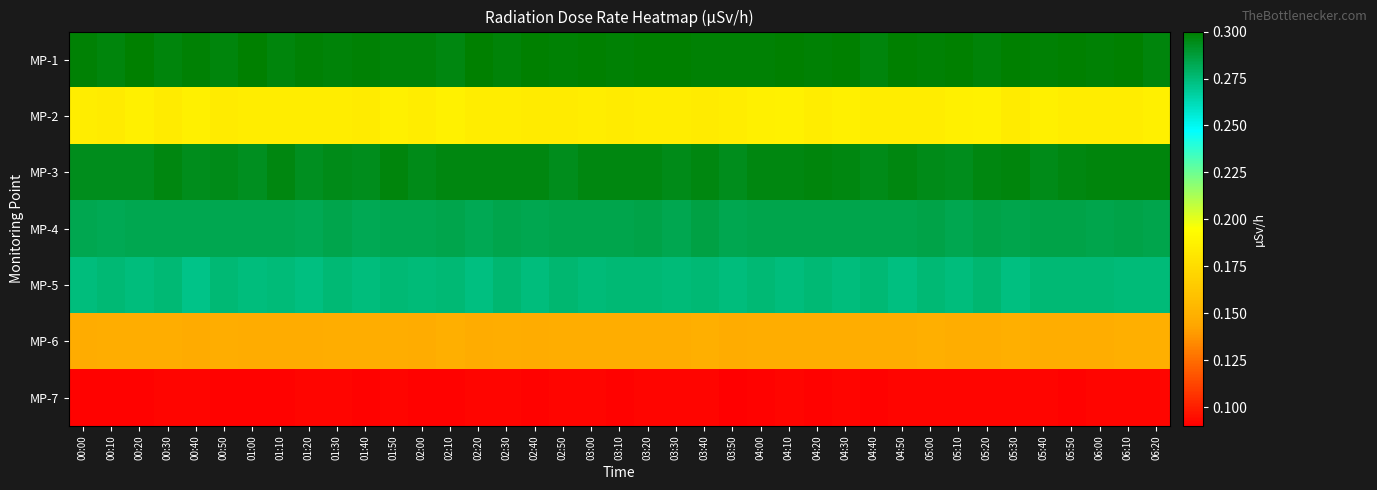

Reading right to left, extract all data points from this chart.

MP-1: 06:20=0.3	06:10=0.3	06:00=0.3	05:50=0.3	05:40=0.3	05:30=0.3	05:20=0.3	05:10=0.3	05:00=0.3	04:50=0.3	04:40=0.3	04:30=0.3	04:20=0.3	04:10=0.3	04:00=0.3	03:50=0.3	03:40=0.3	03:30=0.3	03:20=0.3	03:10=0.3	03:00=0.3	02:50=0.3	02:40=0.3	02:30=0.3	02:20=0.3	02:10=0.3	02:00=0.3	01:50=0.3	01:40=0.3	01:30=0.3	01:20=0.3	01:10=0.3	01:00=0.3	00:50=0.3	00:40=0.3	00:30=0.3	00:20=0.3	00:10=0.3	00:00=0.3
MP-2: 06:20=0.2	06:10=0.2	06:00=0.2	05:50=0.2	05:40=0.2	05:30=0.2	05:20=0.2	05:10=0.2	05:00=0.2	04:50=0.2	04:40=0.2	04:30=0.2	04:20=0.2	04:10=0.2	04:00=0.2	03:50=0.2	03:40=0.2	03:30=0.2	03:20=0.2	03:10=0.2	03:00=0.2	02:50=0.2	02:40=0.2	02:30=0.2	02:20=0.2	02:10=0.2	02:00=0.2	01:50=0.2	01:40=0.2	01:30=0.2	01:20=0.2	01:10=0.2	01:00=0.2	00:50=0.2	00:40=0.2	00:30=0.2	00:20=0.2	00:10=0.2	00:00=0.2
MP-3: 06:20=0.3	06:10=0.3	06:00=0.3	05:50=0.3	05:40=0.3	05:30=0.3	05:20=0.3	05:10=0.3	05:00=0.3	04:50=0.3	04:40=0.3	04:30=0.3	04:20=0.3	04:10=0.3	04:00=0.3	03:50=0.3	03:40=0.3	03:30=0.3	03:20=0.3	03:10=0.3	03:00=0.3	02:50=0.3	02:40=0.3	02:30=0.3	02:20=0.3	02:10=0.3	02:00=0.3	01:50=0.3	01:40=0.3	01:30=0.3	01:20=0.3	01:10=0.3	01:00=0.3	00:50=0.3	00:40=0.3	00:30=0.3	00:20=0.3	00:10=0.3	00:00=0.3
MP-4: 06:20=0.3	06:10=0.3	06:00=0.3	05:50=0.3	05:40=0.3	05:30=0.3	05:20=0.3	05:10=0.3	05:00=0.3	04:50=0.3	04:40=0.3	04:30=0.3	04:20=0.3	04:10=0.3	04:00=0.3	03:50=0.3	03:40=0.3	03:30=0.3	03:20=0.3	03:10=0.3	03:00=0.3	02:50=0.3	02:40=0.3	02:30=0.3	02:20=0.3	02:10=0.3	02:00=0.3	01:50=0.3	01:40=0.3	01:30=0.3	01:20=0.3	01:10=0.3	01:00=0.3	00:50=0.3	00:40=0.3	00:30=0.3	00:20=0.3	00:10=0.3	00:00=0.3
MP-5: 06:20=0.3	06:10=0.3	06:00=0.3	05:50=0.3	05:40=0.3	05:30=0.3	05:20=0.3	05:10=0.3	05:00=0.3	04:50=0.3	04:40=0.3	04:30=0.3	04:20=0.3	04:10=0.3	04:00=0.3	03:50=0.3	03:40=0.3	03:30=0.3	03:20=0.3	03:10=0.3	03:00=0.3	02:50=0.3	02:40=0.3	02:30=0.3	02:20=0.3	02:10=0.3	02:00=0.3	01:50=0.3	01:40=0.3	01:30=0.3	01:20=0.3	01:10=0.3	01:00=0.3	00:50=0.3	00:40=0.3	00:30=0.3	00:20=0.3	00:10=0.3	00:00=0.3
MP-6: 06:20=0.1	06:10=0.1	06:00=0.1	05:50=0.1	05:40=0.1	05:30=0.1	05:20=0.1	05:10=0.1	05:00=0.1	04:50=0.1	04:40=0.1	04:30=0.1	04:20=0.1	04:10=0.1	04:00=0.1	03:50=0.1	03:40=0.1	03:30=0.1	03:20=0.1	03:10=0.1	03:00=0.1	02:50=0.1	02:40=0.1	02:30=0.1	02:20=0.1	02:10=0.1	02:00=0.1	01:50=0.1	01:40=0.1	01:30=0.1	01:20=0.1	01:10=0.1	01:00=0.1	00:50=0.1	00:40=0.1	00:30=0.1	00:20=0.1	00:10=0.1	00:00=0.1
MP-7: 06:20=0.1	06:10=0.1	06:00=0.1	05:50=0.1	05:40=0.1	05:30=0.1	05:20=0.1	05:10=0.1	05:00=0.1	04:50=0.1	04:40=0.1	04:30=0.1	04:20=0.1	04:10=0.1	04:00=0.1	03:50=0.1	03:40=0.1	03:30=0.1	03:20=0.1	03:10=0.1	03:00=0.1	02:50=0.1	02:40=0.1	02:30=0.1	02:20=0.1	02:10=0.1	02:00=0.1	01:50=0.1	01:40=0.1	01:30=0.1	01:20=0.1	01:10=0.1	01:00=0.1	00:50=0.1	00:40=0.1	00:30=0.1	00:20=0.1	00:10=0.1	00:00=0.1